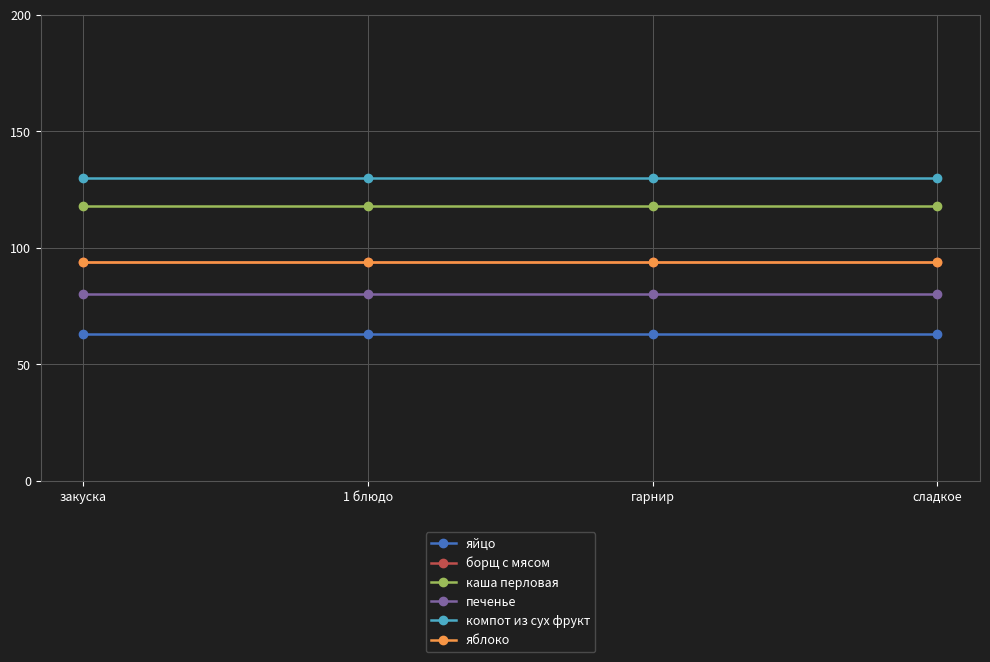

Which series has the largest total across all categories?

компот из сух фрукт